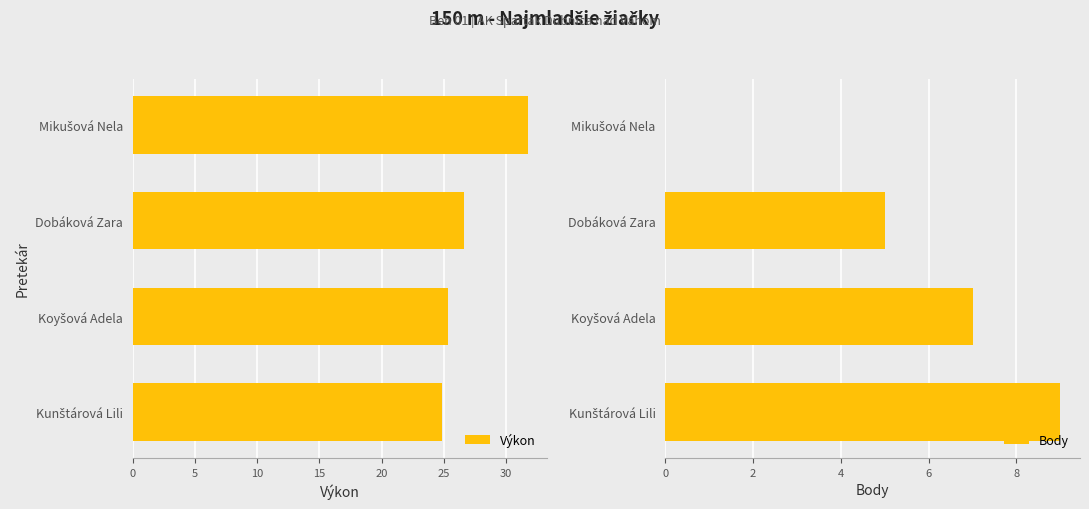

Where is Výkon nearest to the value 28?

Dobáková Zara